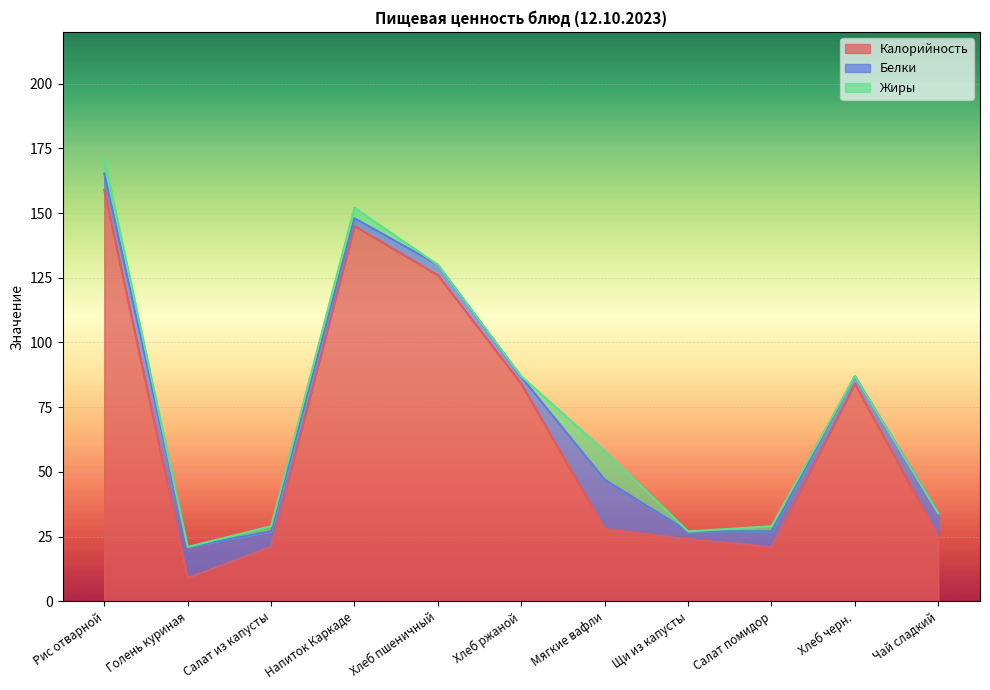

What is the value of the Калорийность point at the 7th from the left?

28.0